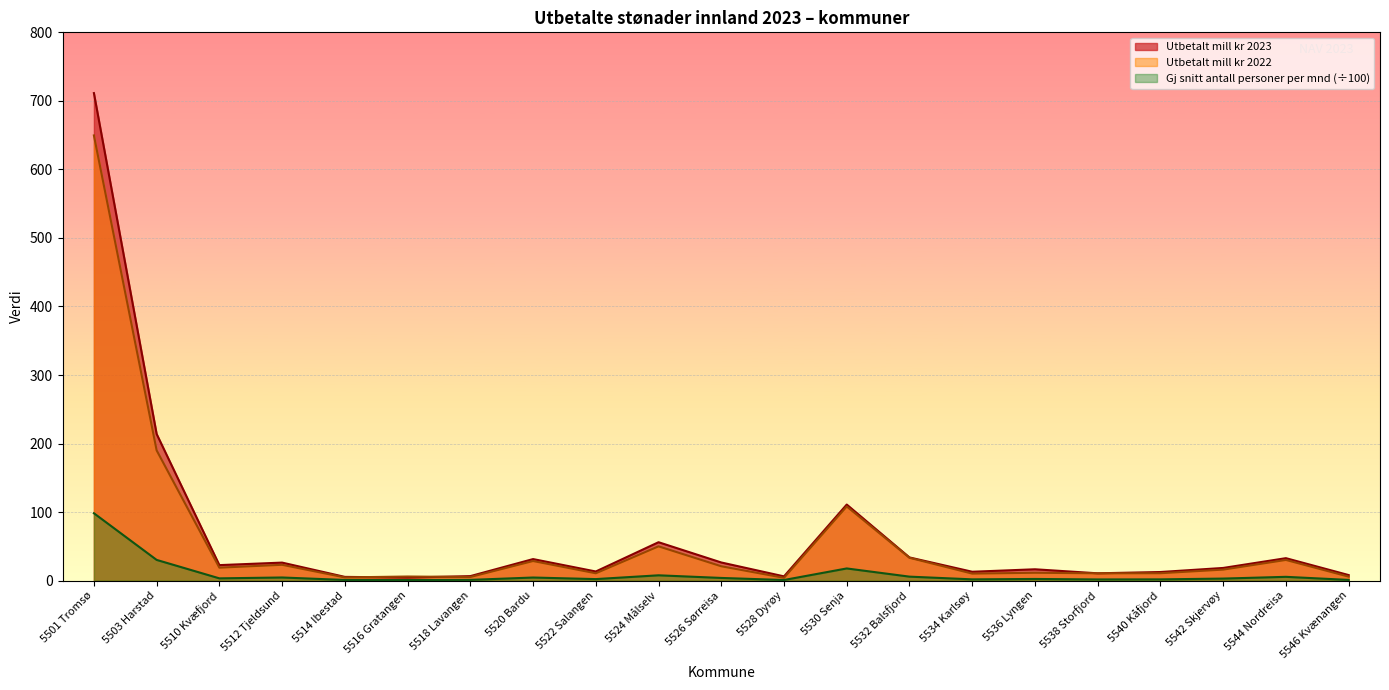

True or false: Utbetalt mill kr 2023 has a value of 12.6 at 5540 Kåfjord.

True